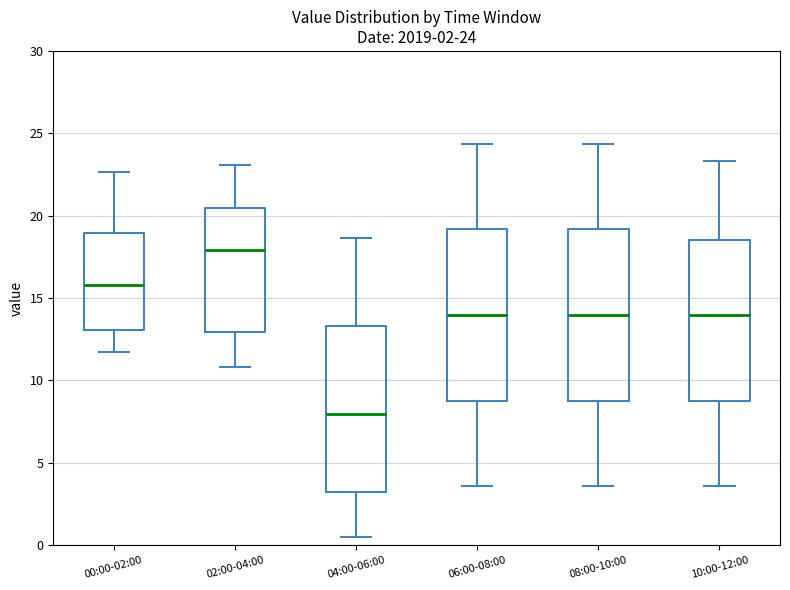

Which box's median line is the lowest?

04:00-06:00